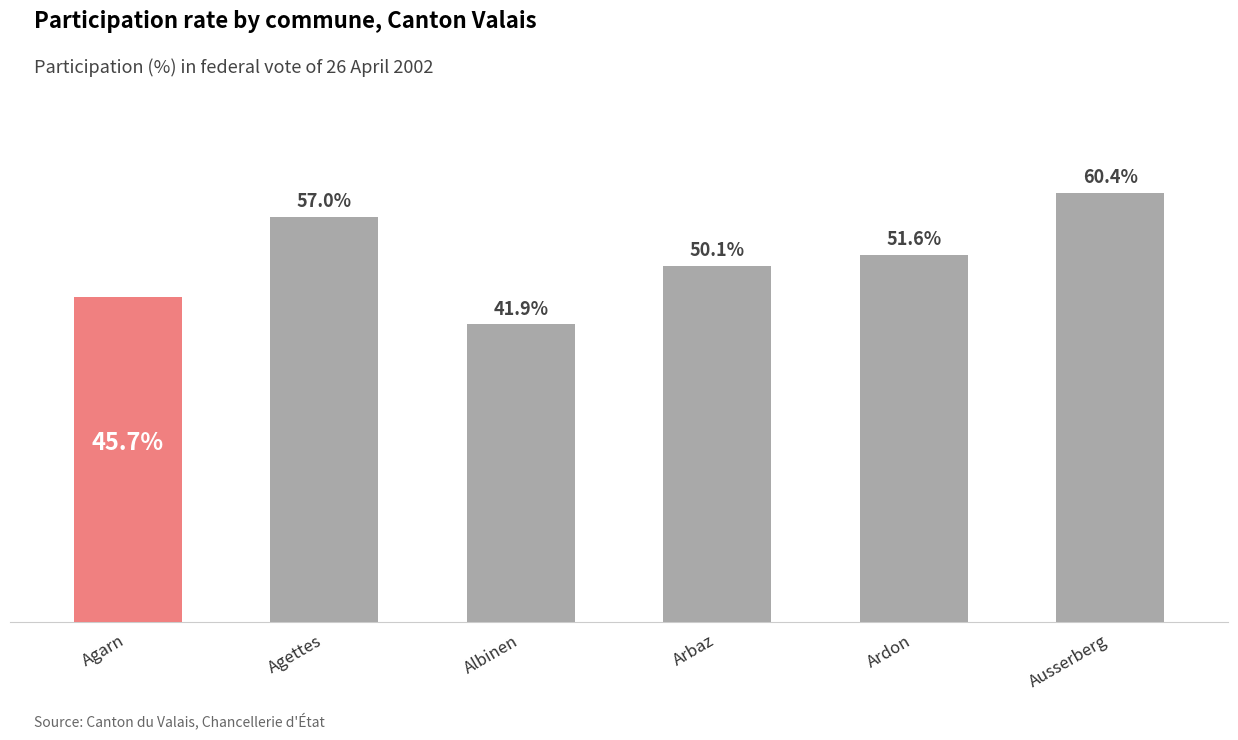

Which has a higher value, Agettes or Arbaz?

Agettes